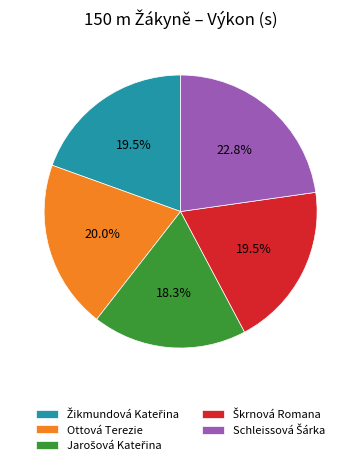

To the nearest percent, what portion does Ottová Terezie represent?

20%